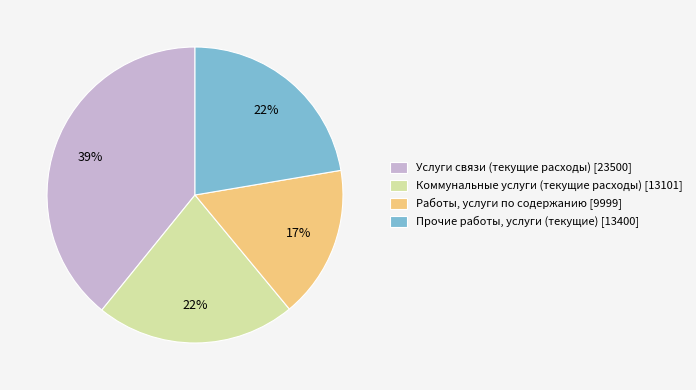

Which category has the smallest portion of the pie?

Работы, услуги по содержанию